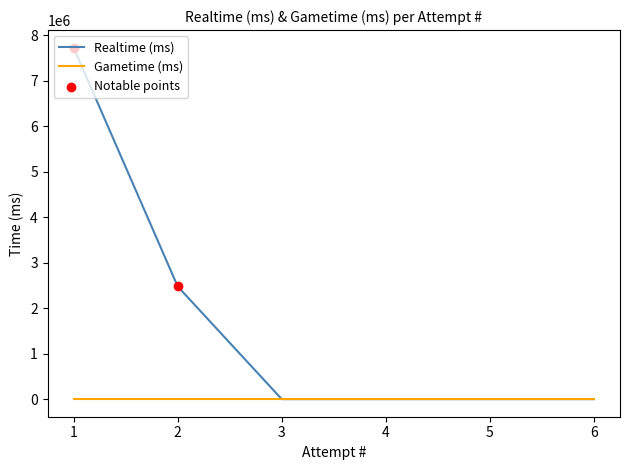

Which has a higher value, 3 or 4?

3